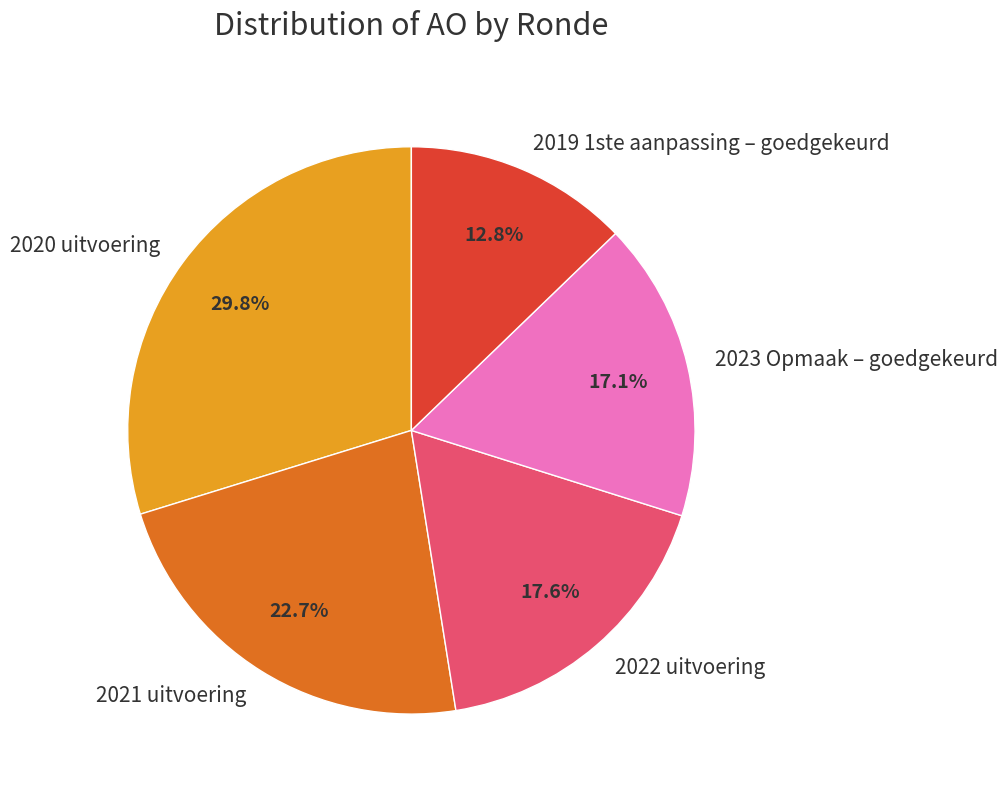

How much of the chart is everything except 2022 uitvoering?

82.4%